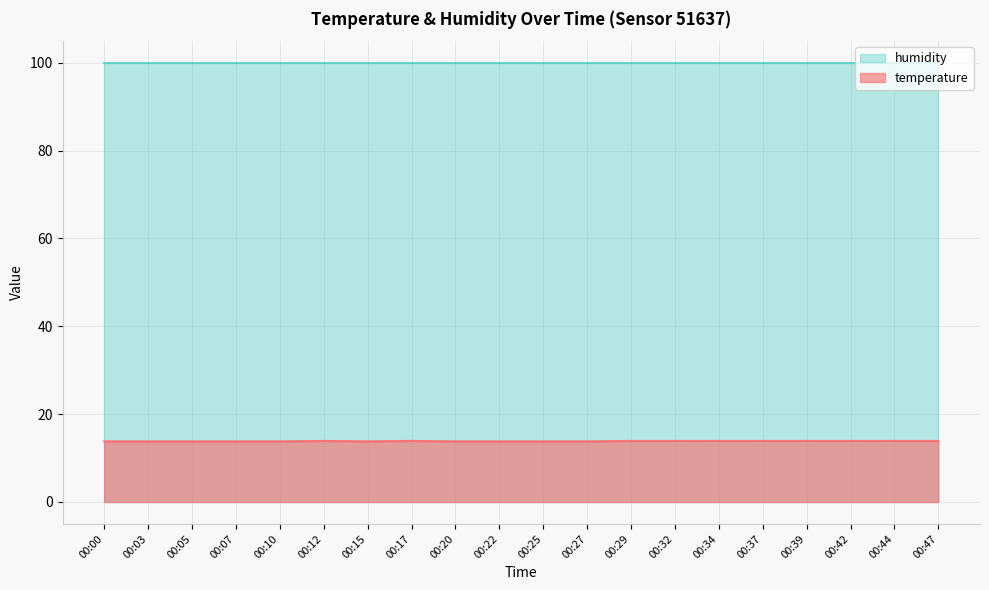

How many categories are shown in the chart?

20